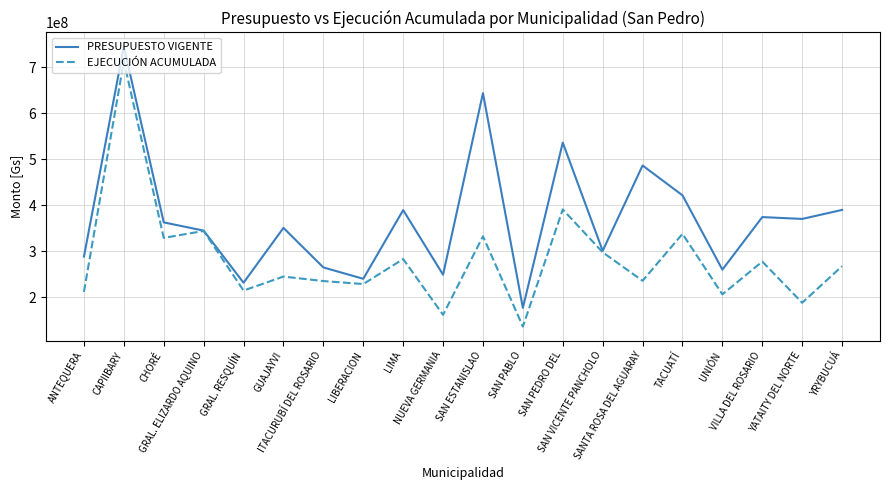

What position from the left is ANTEQUERA?

1